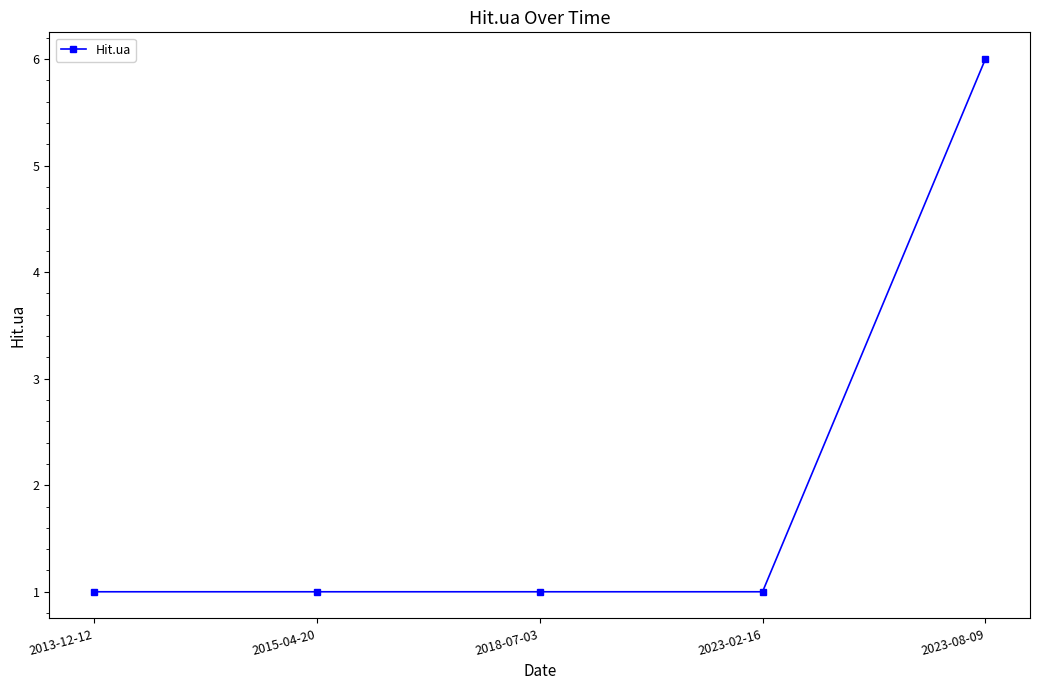

What is the ratio of the value at 2018-07-03 to the value at 2015-04-20?

1.0